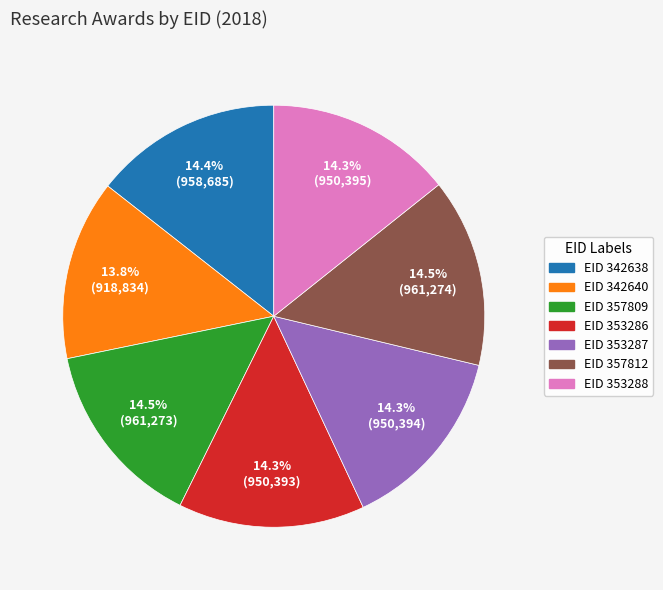

Is there any slice that represents more than half of the pie?

No